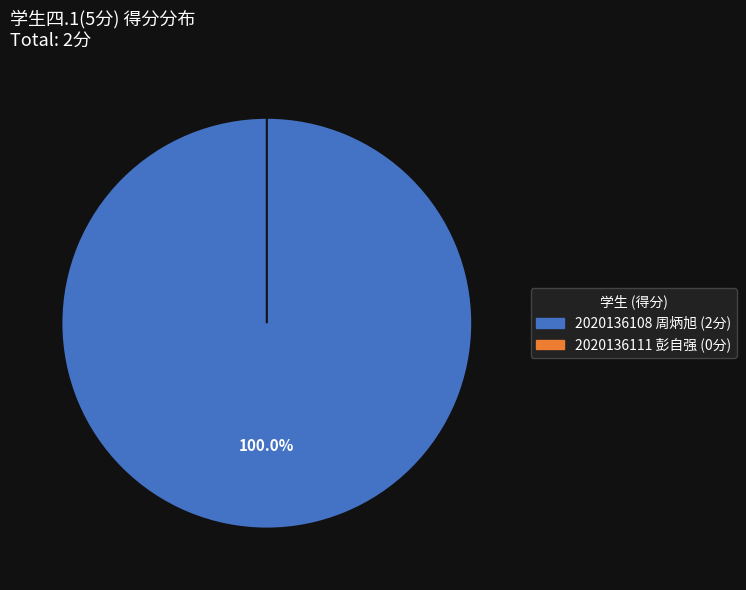

Which slice represents more than half of the pie?

2020136108 周炳旭